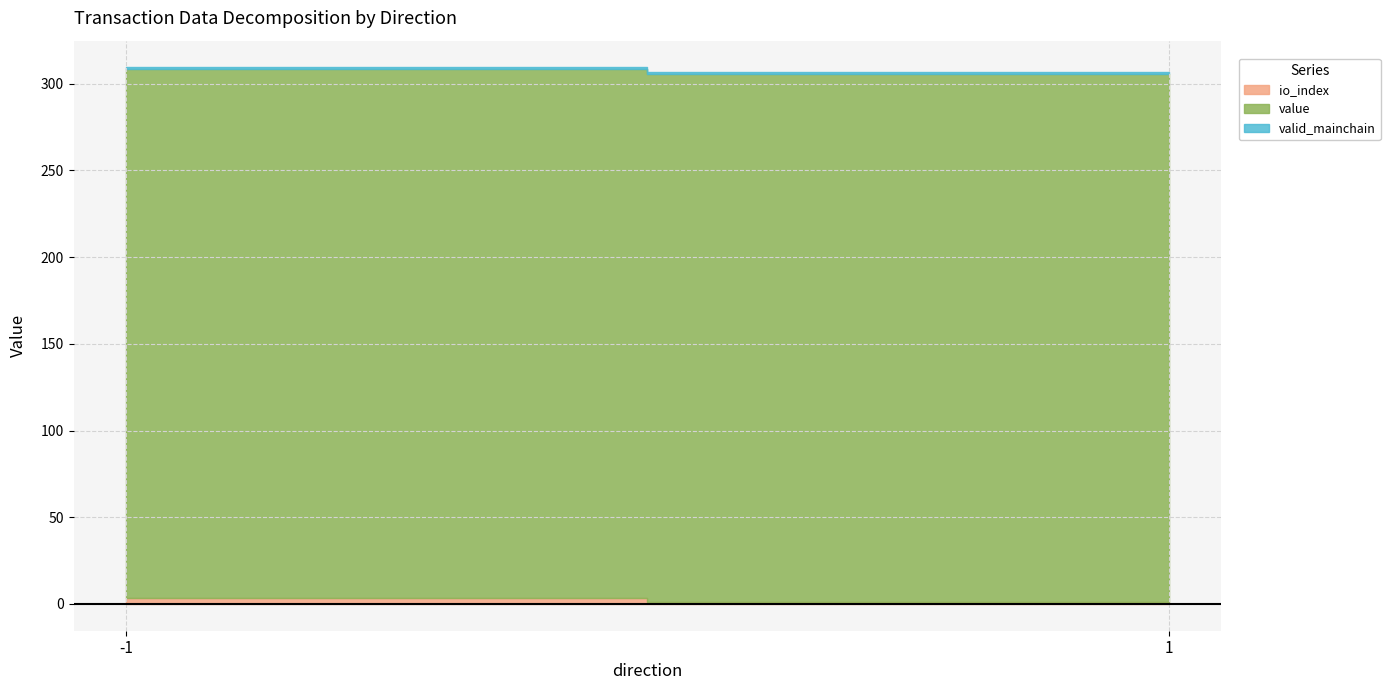

Is it true that value equals 529.1 at 1?

False